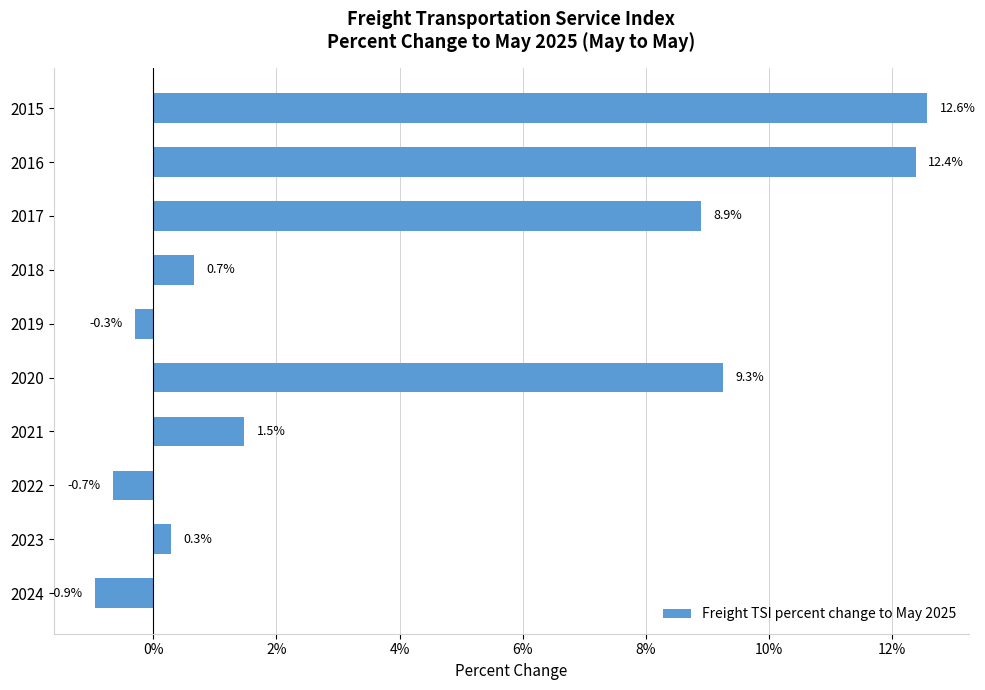

What is the sum of all values?

43.7